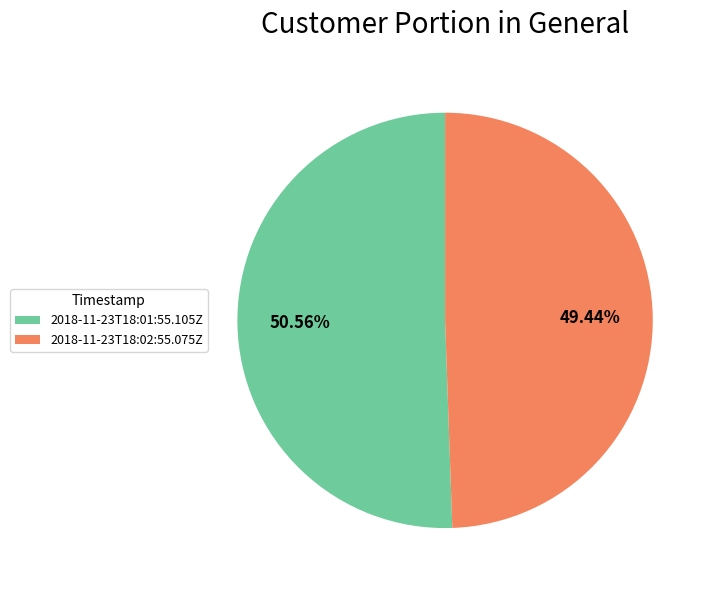

Rank the categories by value from lowest to highest.

2018-11-23T18:02:55.075Z, 2018-11-23T18:01:55.105Z